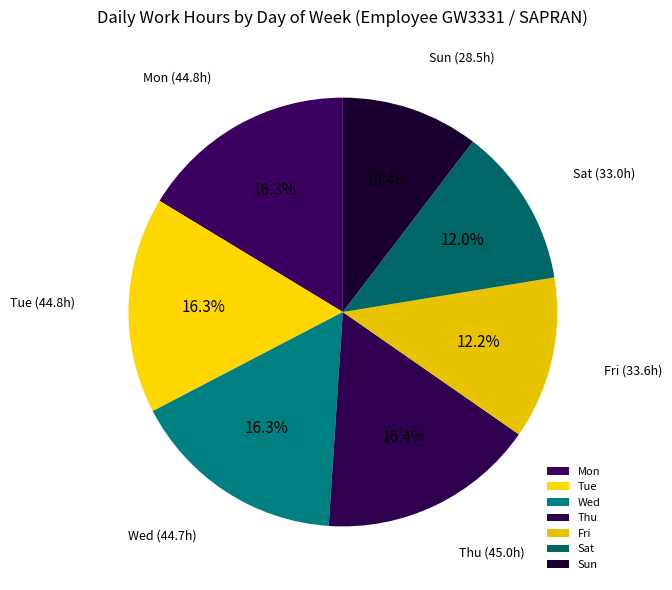

Does Fri represent more than half of the total?

No